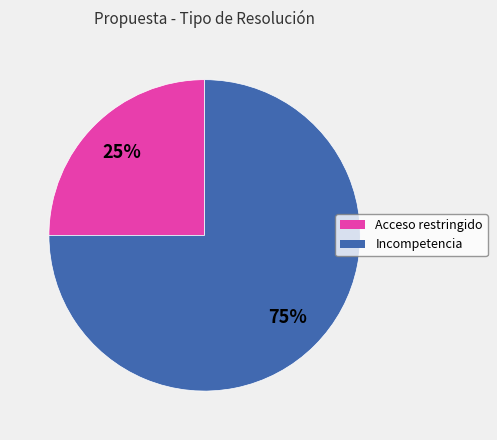

Combined, do Incompetencia and Acceso restringido account for over 50%?

Yes